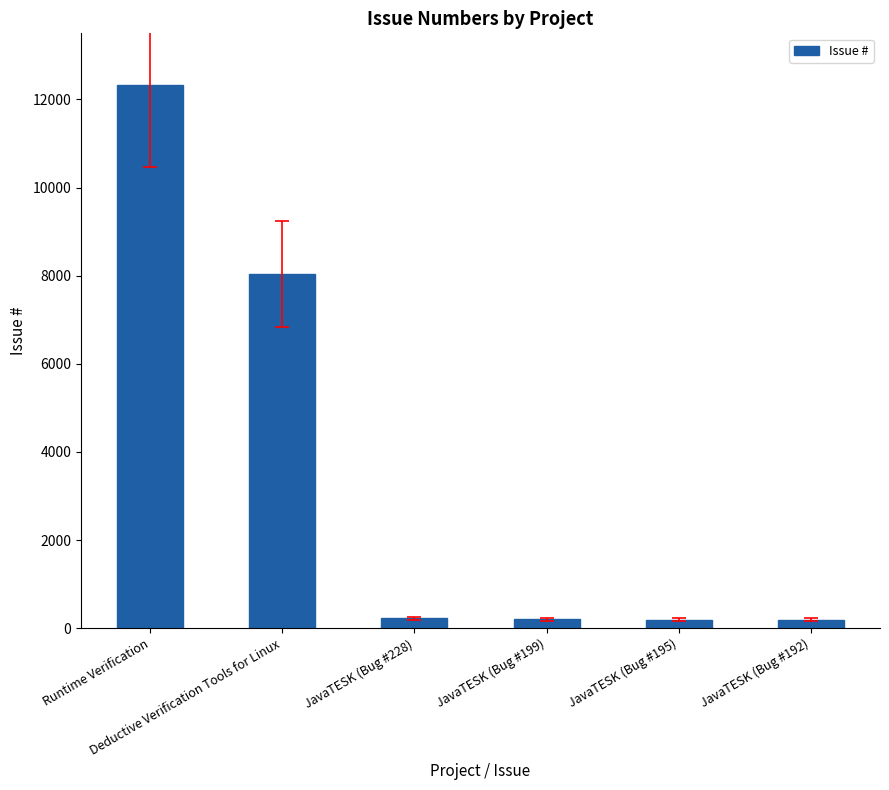

True or false: the data shows 192 at JavaTESK (Bug #192).

True